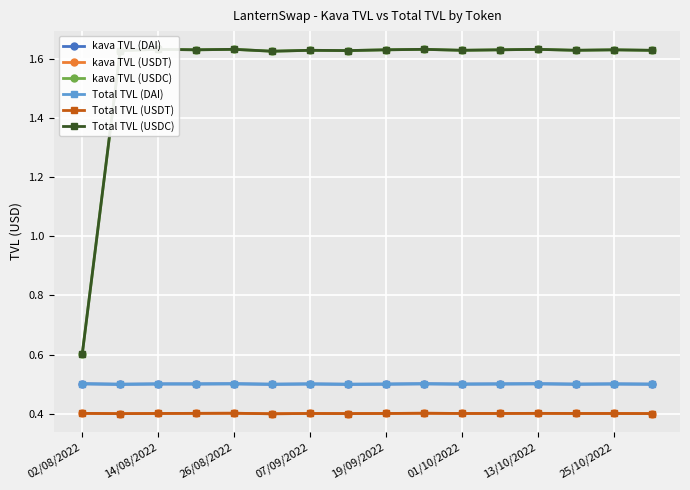

Count the kava TVL (USDC) values in the range 1 to 2.

15